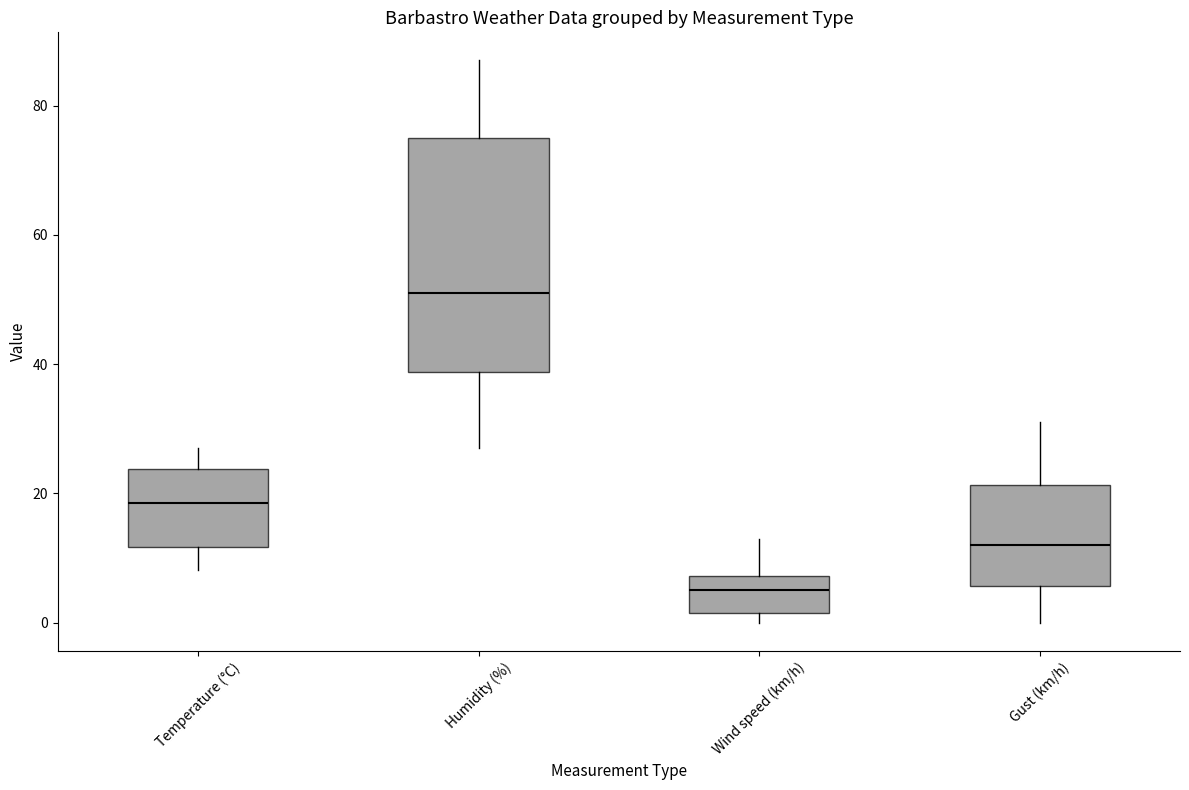

Reading left to right, read every box against the y-axis: the position of its median line, the range the box covers, and the ends of its whiskers. The values are not printed on the chart, so give them approximately, as read against the axis.

Temperature (°C): median 18, box 12 to 24, whiskers 8 to 28
Humidity (%): median 52, box 38 to 76, whiskers 28 to 88
Wind speed (km/h): median 6, box 2 to 8, whiskers 0 to 14
Gust (km/h): median 12, box 6 to 22, whiskers 0 to 32